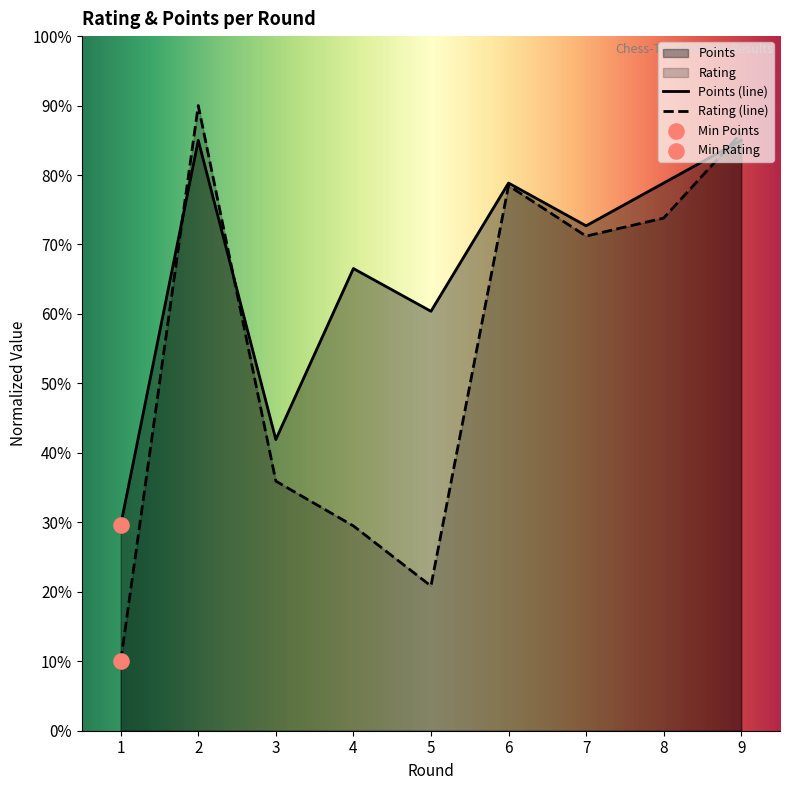

At which category is the sum across all series the highest?

2